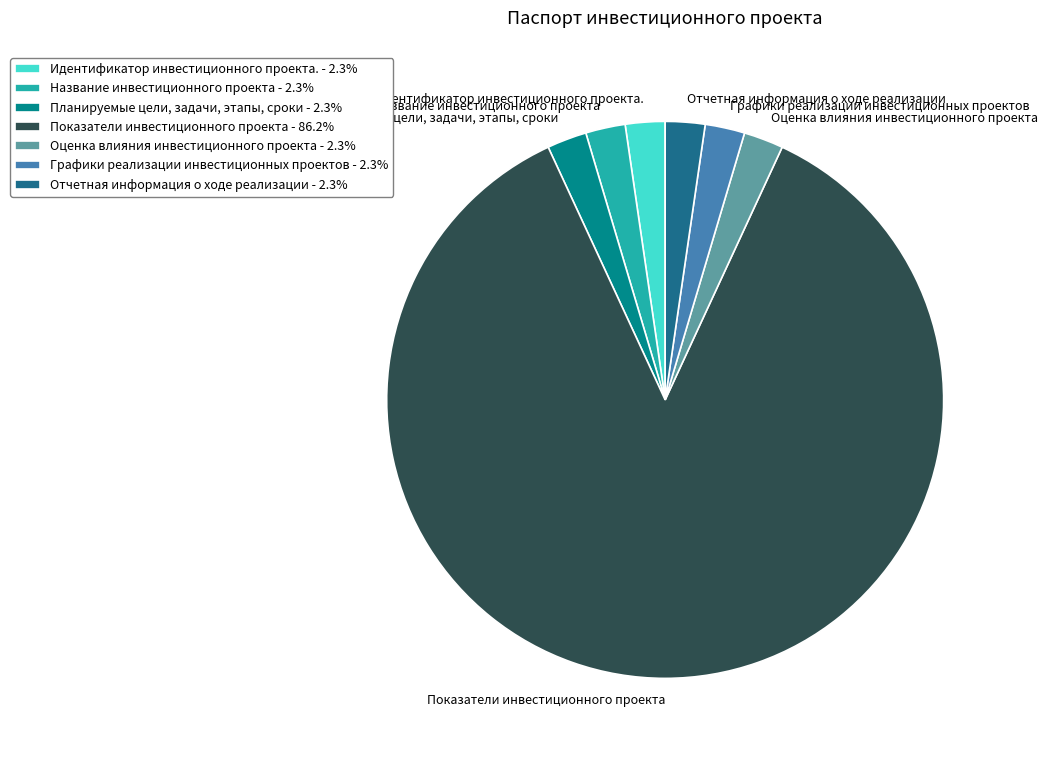

Do Идентификатор инвестиционного проекта. and Оценка влияния инвестиционного проекта together represent more than half of the pie?

No